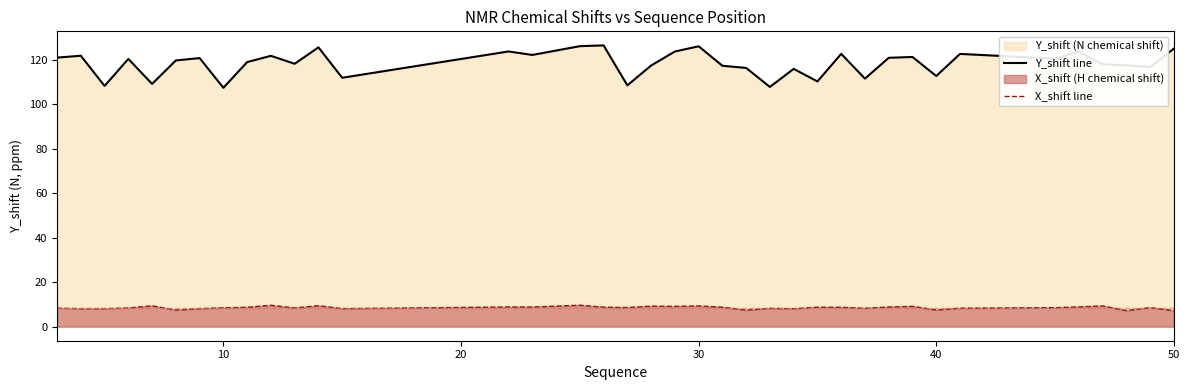

Which series has the widest spread of values?

Y_shift line